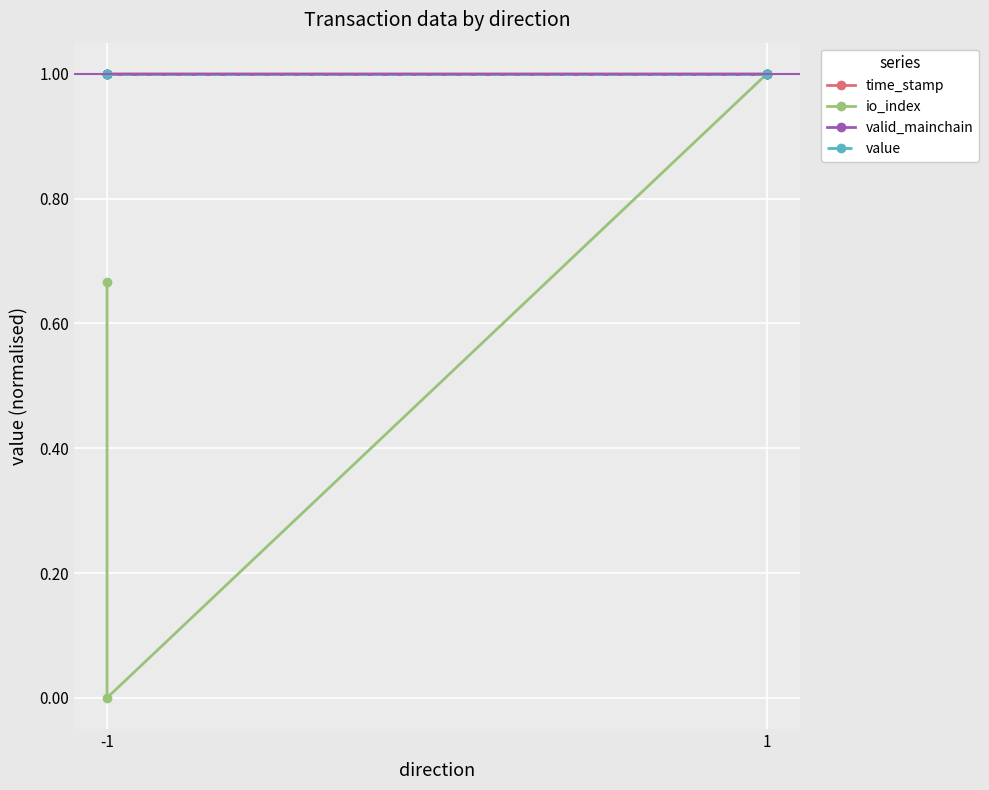

The time_stamp series shows 1.0 at -1. True or false?

True